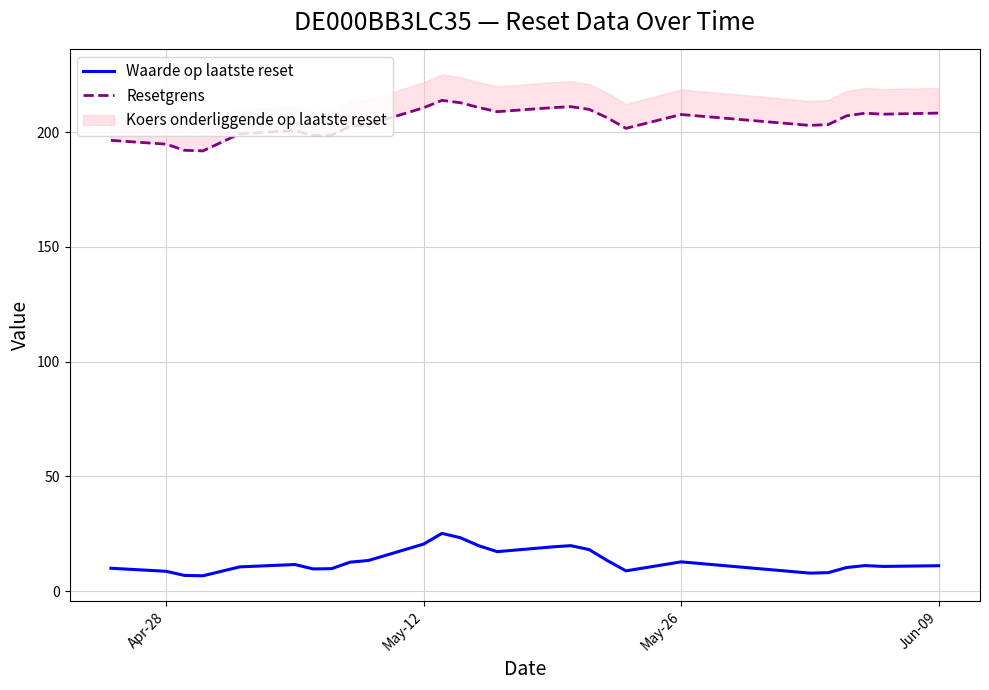

Is the value of Waarde op laatste reset at 19 greater than the value of Resetgrens at 5?

No